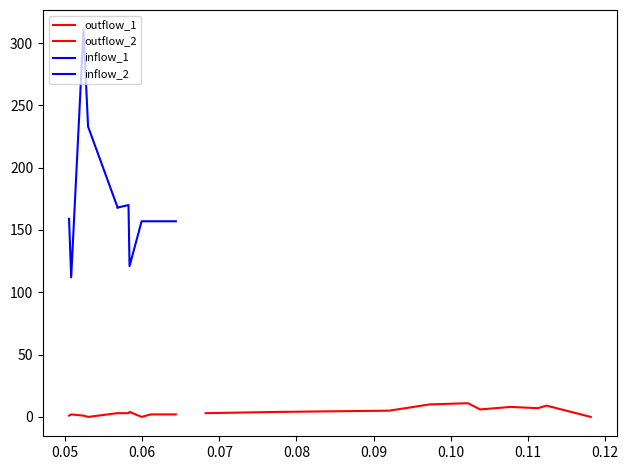

The value of inflow_2 at 0.13 is 81. True or false?

False